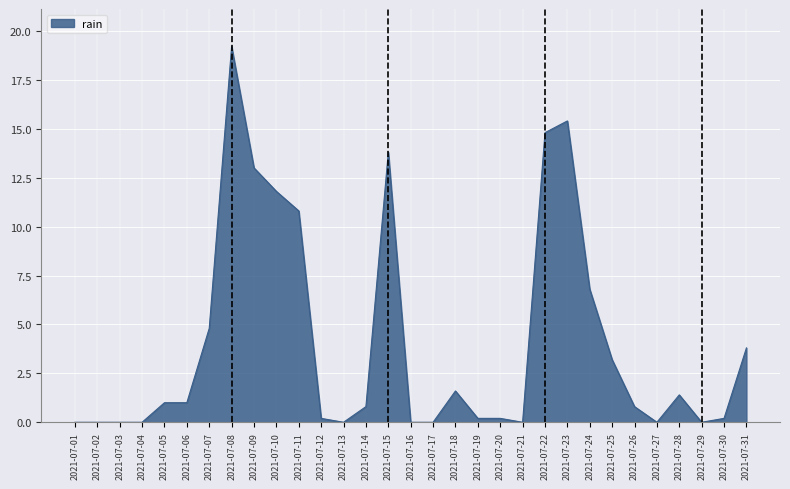

Does the chart have visible grid lines?

Yes